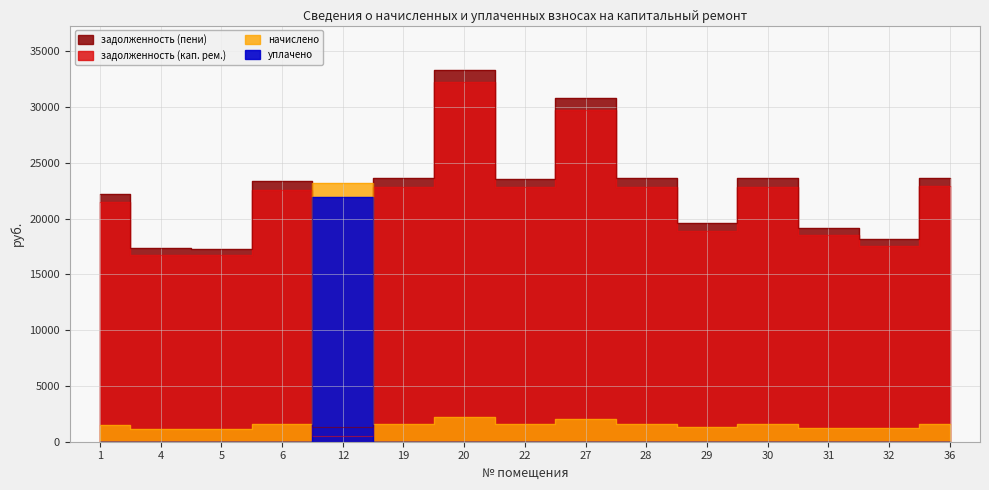

What is the value of the задолженность (пени) point at the 9th from the left?

30806.7